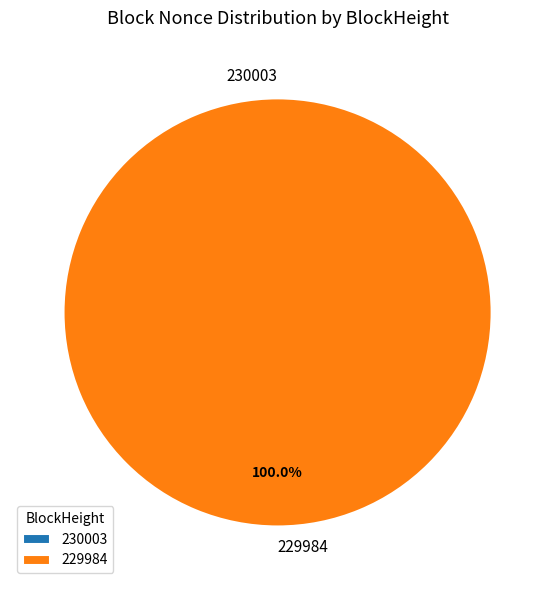

To the nearest percent, what is the difference between the 229984 and 230003 slice percentages?

100%